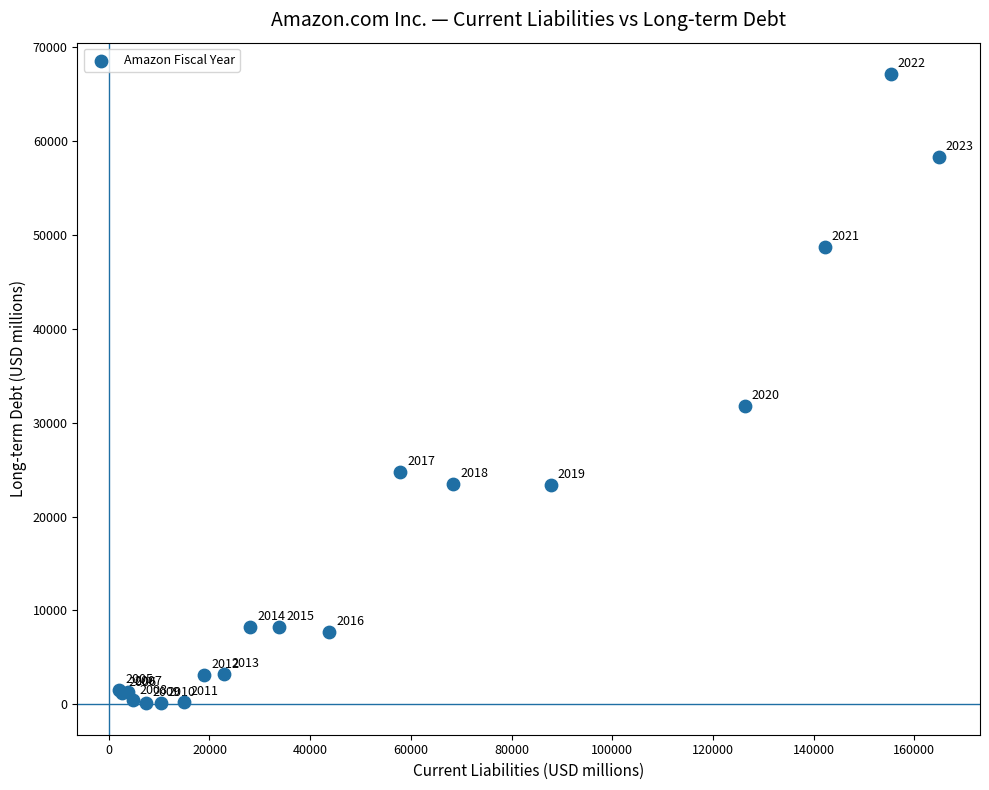

What Y value in the scatter plot is closest to 33629?

31816